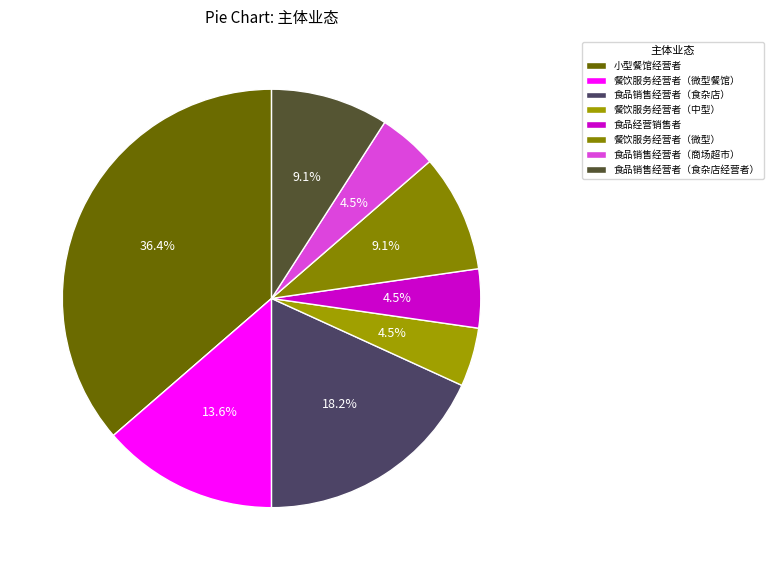

Is there a majority slice in this chart?

No